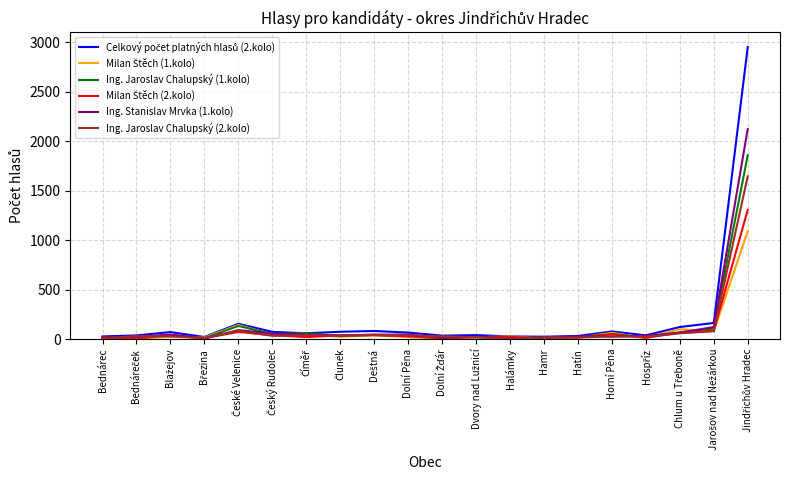

At how many categories does at least one series exceed 601?

1